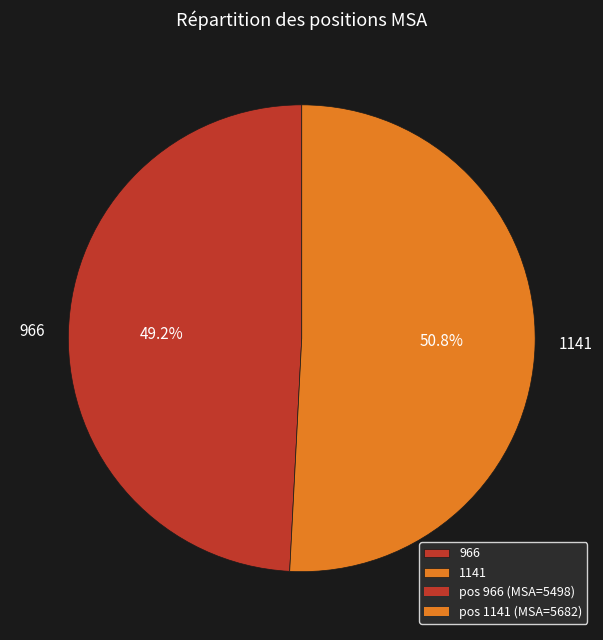

To the nearest percent, what is the difference between the largest and smallest slice percentages?

2%